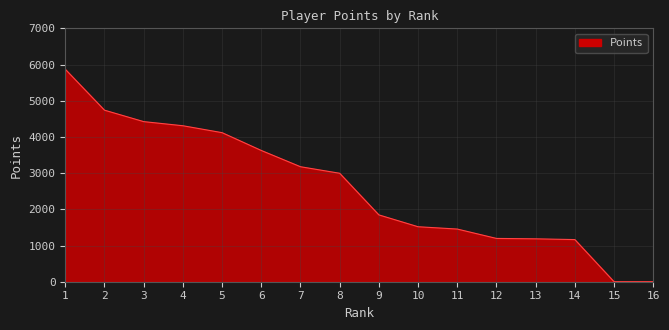

Is it true that the value at 3 is 2038?

False